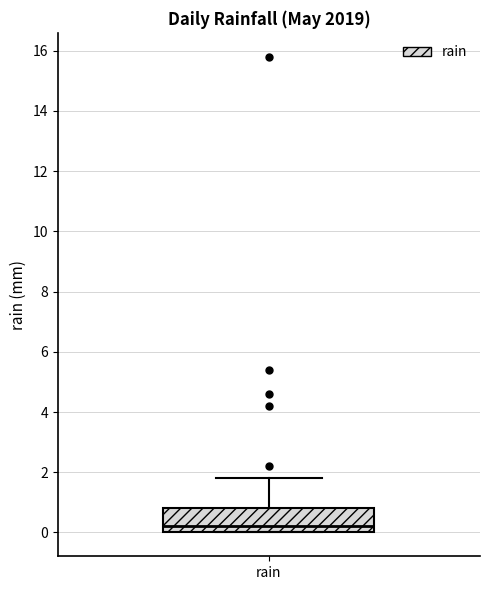

Where is the upper edge of the box for rain on the y-axis? The values are not printed on the chart, so give them approximately, as read against the axis.

0.8